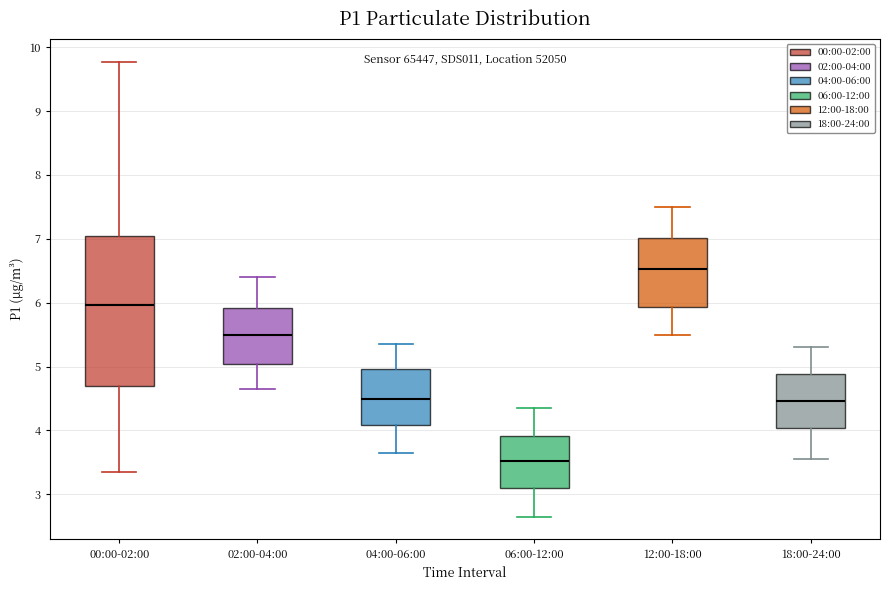

Reading left to right, transcribe this box plot: for each box, give where its median line is, the range the box spans, and where its two whiskers end, as read against the y-axis. The values are not printed on the chart, so give them approximately, as read against the axis.

00:00-02:00: median 6.0, box 4.7 to 7.0, whiskers 3.4 to 9.8
02:00-04:00: median 5.5, box 5.0 to 5.9, whiskers 4.7 to 6.4
04:00-06:00: median 4.5, box 4.1 to 5.0, whiskers 3.7 to 5.4
06:00-12:00: median 3.5, box 3.1 to 3.9, whiskers 2.7 to 4.4
12:00-18:00: median 6.5, box 5.9 to 7.0, whiskers 5.5 to 7.5
18:00-24:00: median 4.5, box 4.0 to 4.9, whiskers 3.6 to 5.3